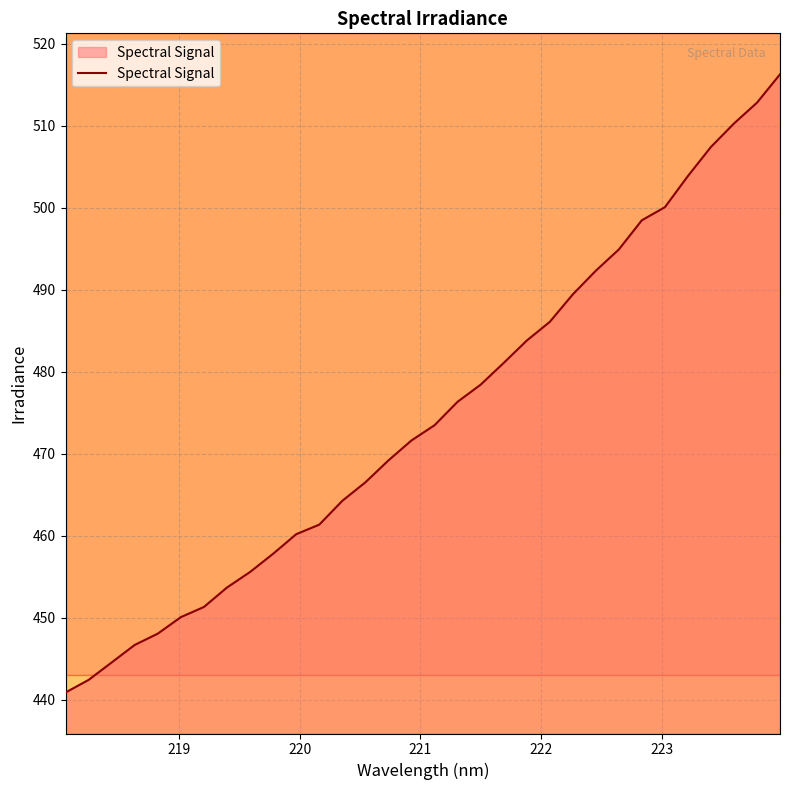

What is the difference between the maximum and minimum values?

75.4